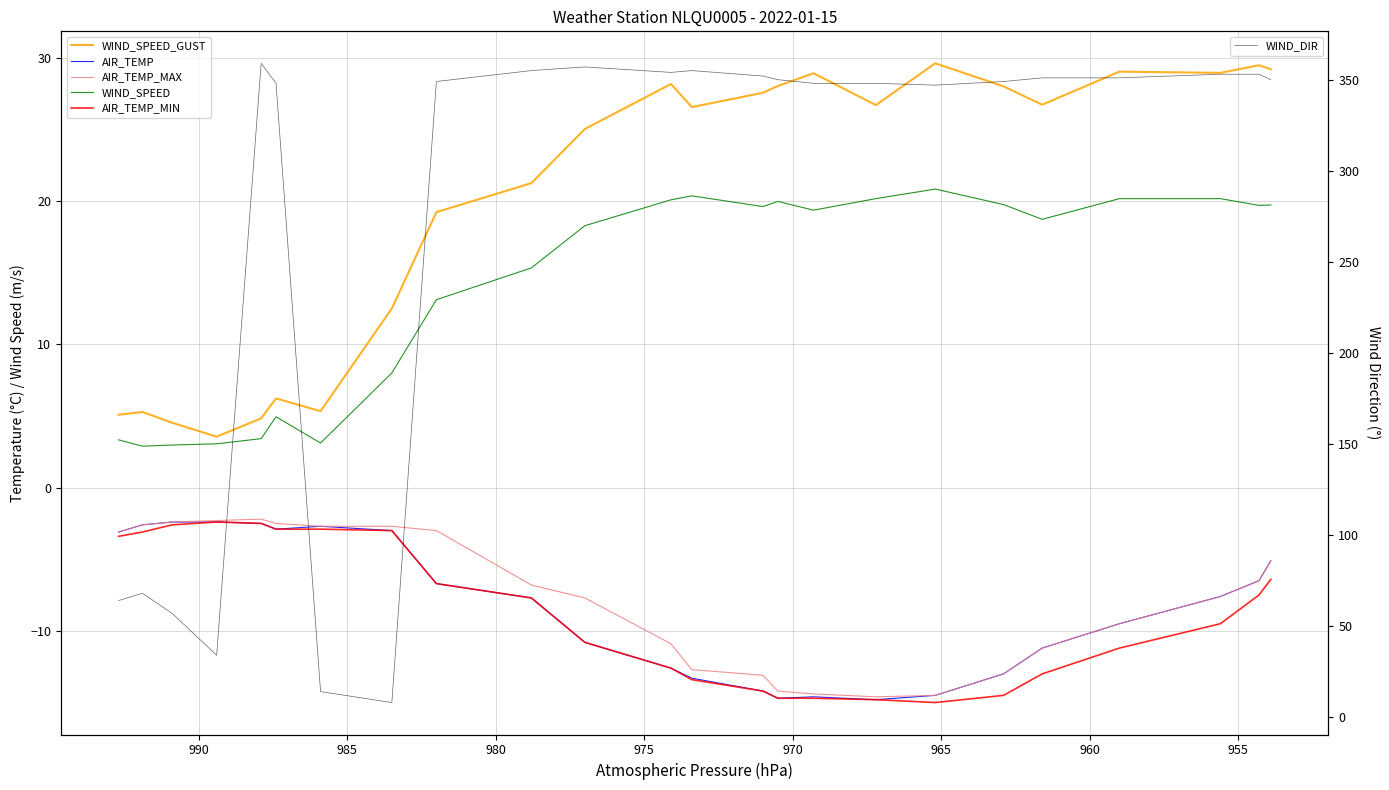

What is the difference between the maximum and minimum values in the WIND_SPEED series?

17.9